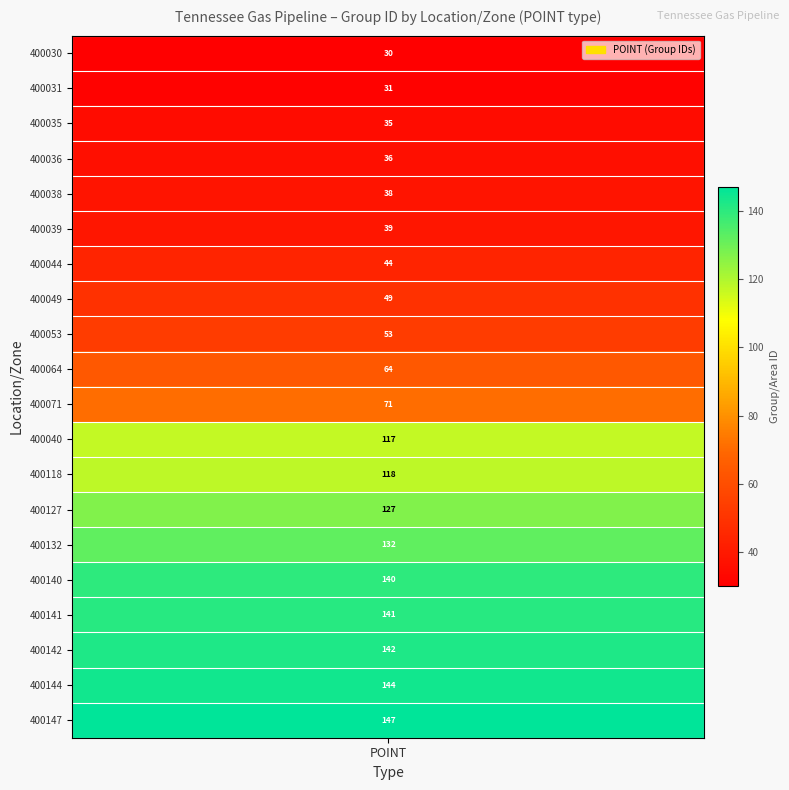

List the labels in order of value, largest first.

400147, 400144, 400142, 400141, 400140, 400132, 400127, 400118, 400040, 400071, 400064, 400053, 400049, 400044, 400039, 400038, 400036, 400035, 400031, 400030